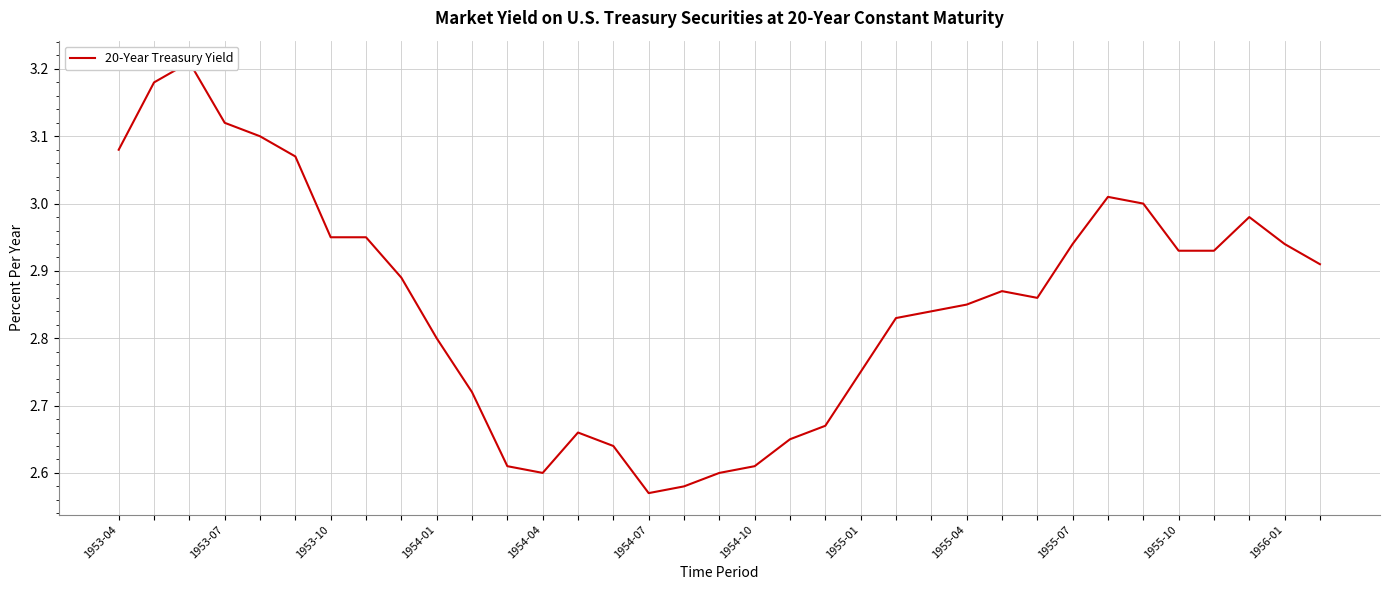

What is the change in value from 20 to 34?

+0.2